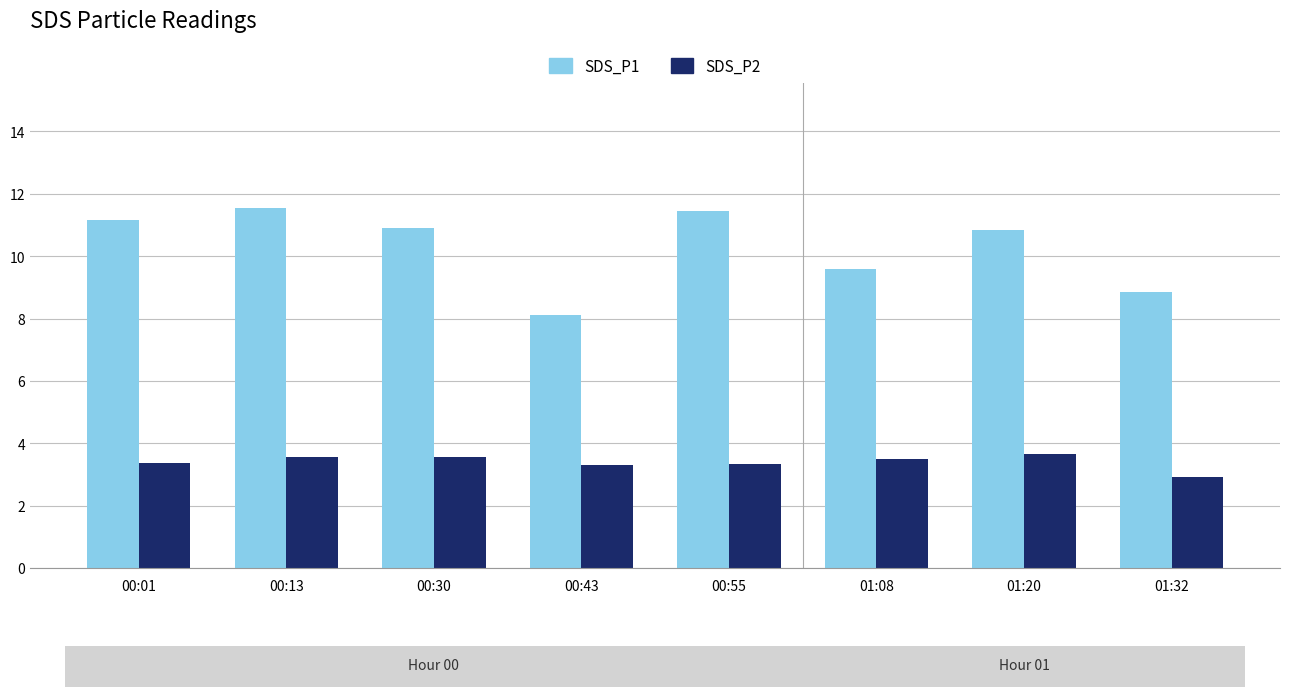

What are all the series names shown in the legend?

SDS_P1, SDS_P2